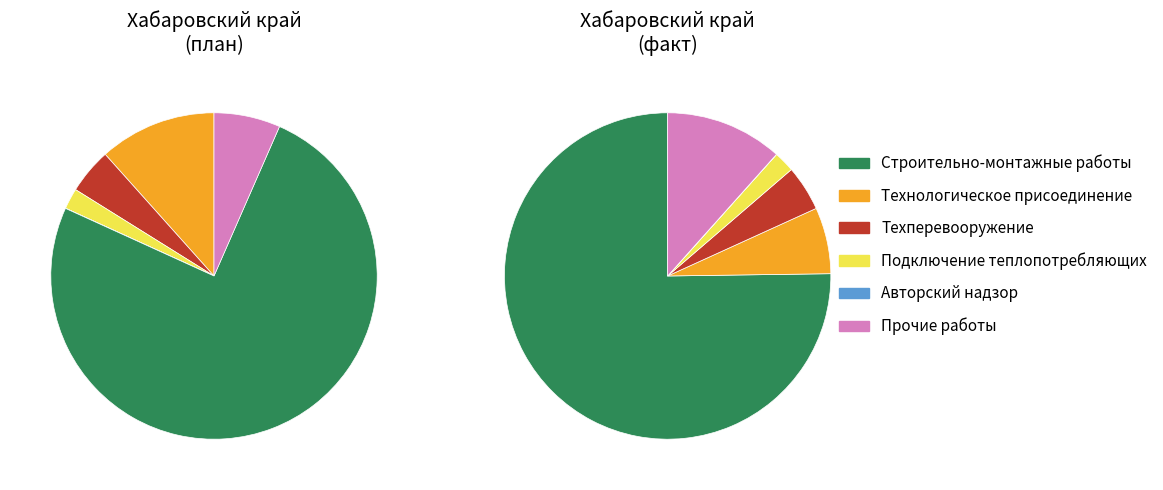

Count the number of slices in the pie.

6